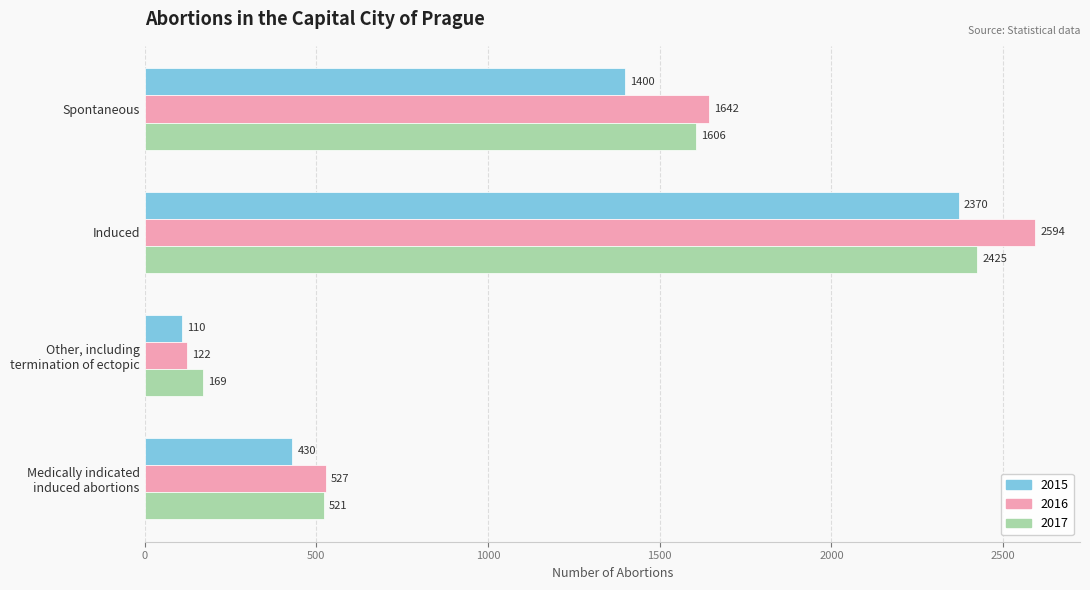

At which category is the sum across all series the highest?

Induced